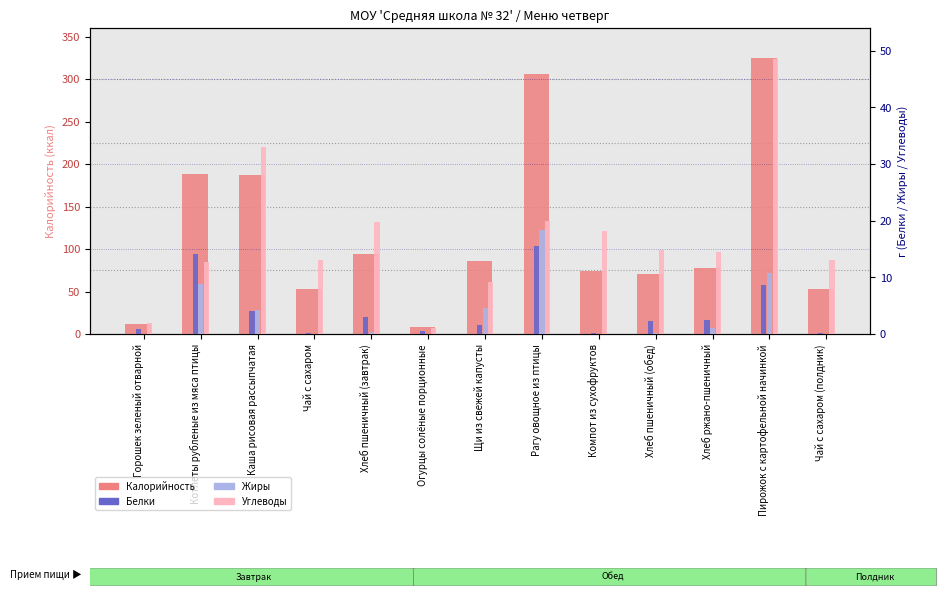

What is the approximate value of Белки at Компот из сухофруктов?

0.2